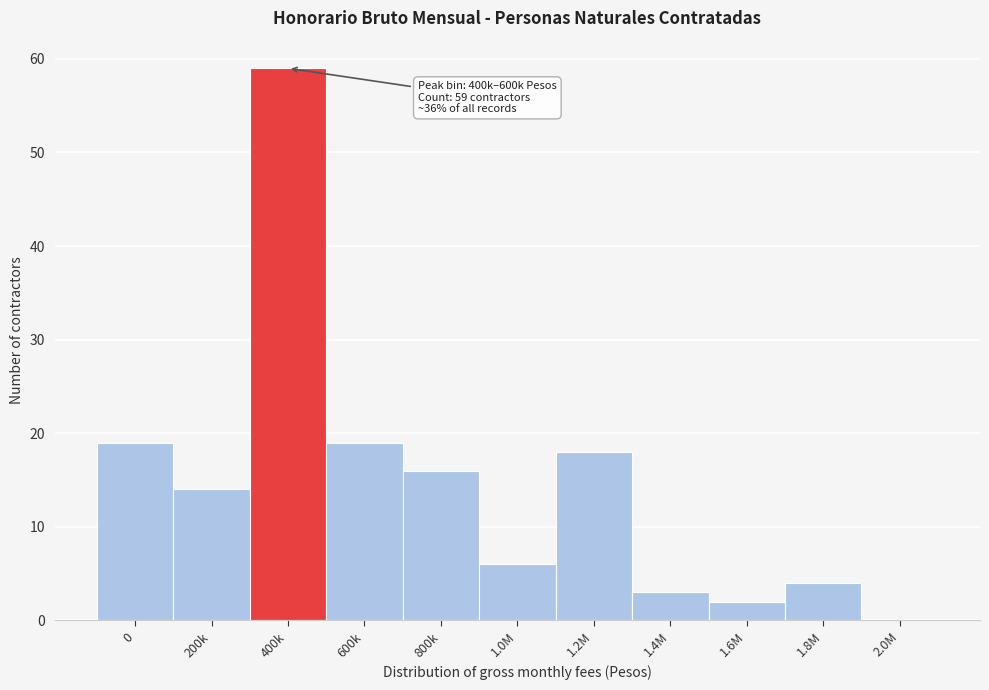

Reading right to left, transcribe all the data shown in this chart.

2.0M=0	1.8M=4	1.6M=2	1.4M=3	1.2M=18	1.0M=6	800k=16	600k=19	400k=59	200k=14	0=19